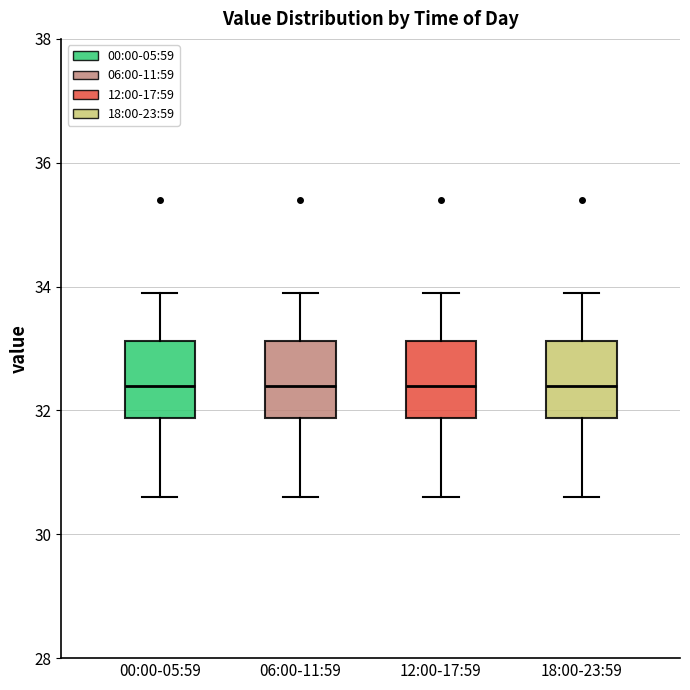

Reading left to right, transcribe this box plot: for each box, give where its median line is, the range the box spans, and where its two whiskers end, as read against the y-axis. The values are not printed on the chart, so give them approximately, as read against the axis.

00:00-05:59: median 32.4, box 31.8 to 33.2, whiskers 30.6 to 34.0
06:00-11:59: median 32.4, box 31.8 to 33.2, whiskers 30.6 to 34.0
12:00-17:59: median 32.4, box 31.8 to 33.2, whiskers 30.6 to 34.0
18:00-23:59: median 32.4, box 31.8 to 33.2, whiskers 30.6 to 34.0